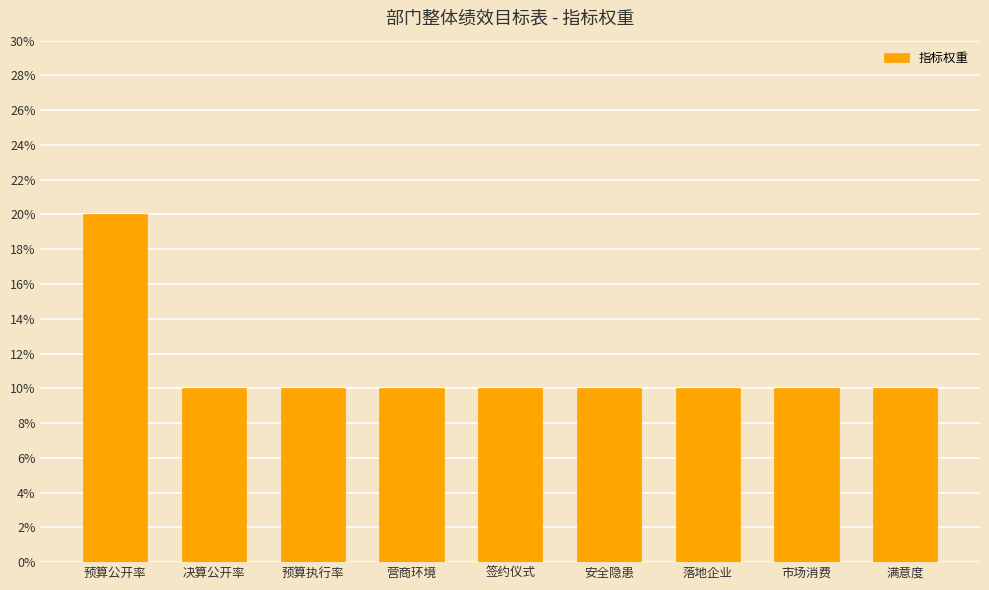

What is the difference between the maximum and minimum values?

10